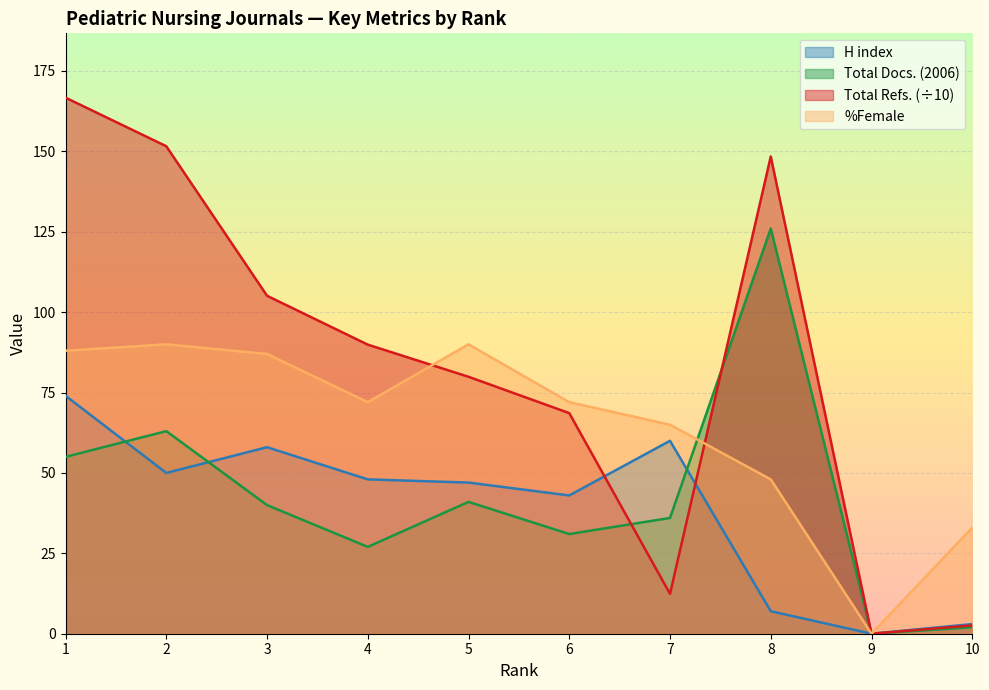

Reading left to right, list all the values displayed in this chart.

H index: 1=74.0	2=50.0	3=58.0	4=48.0	5=47.0	6=43.0	7=60.0	8=7.0	9=0.0	10=3.0
Total Docs. (2006): 1=55.0	2=63.0	3=40.0	4=27.0	5=41.0	6=31.0	7=36.0	8=126.0	9=0.0	10=2.0
Total Refs.: 1=166.7	2=151.6	3=105.1	4=89.9	5=79.9	6=68.6	7=12.4	8=148.4	9=0.0	10=2.6
%Female: 1=88.0	2=90.0	3=87.0	4=72.0	5=90.0	6=72.0	7=65.0	8=48.0	9=0.0	10=33.0